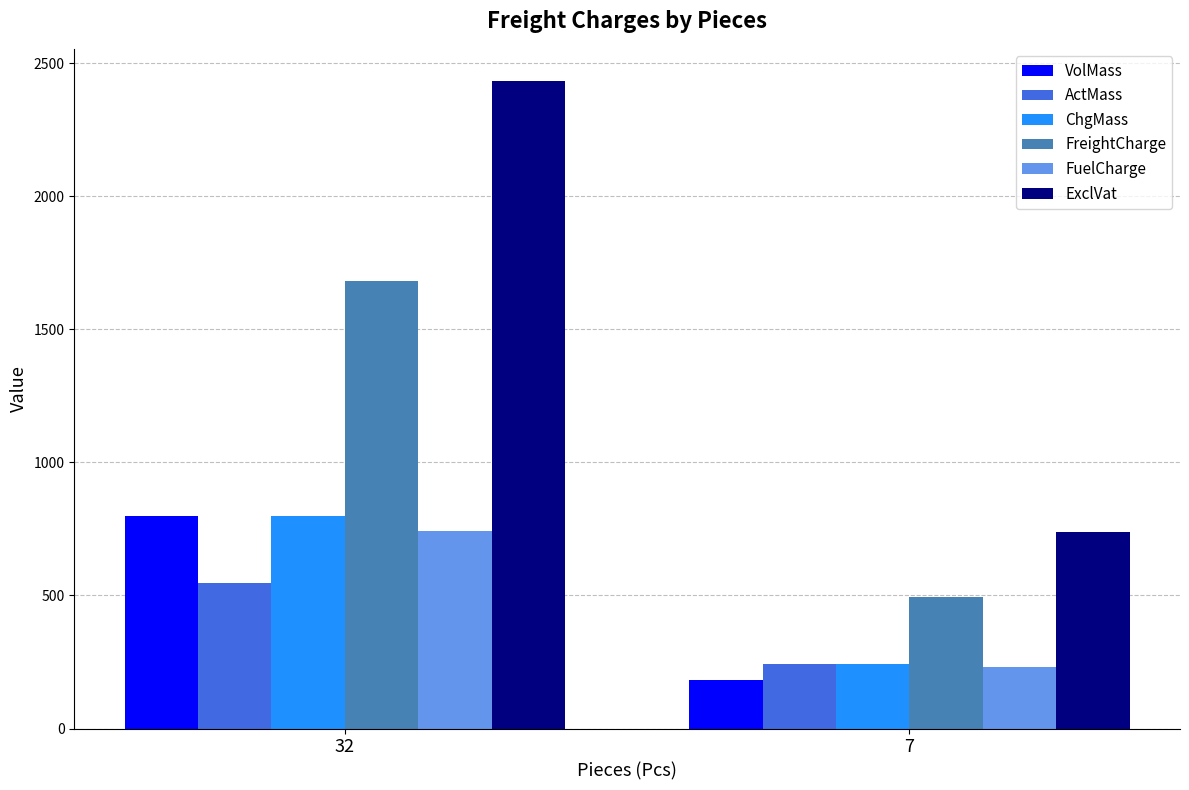

What is the difference between the ActMass values at 32 and 7?

303.0